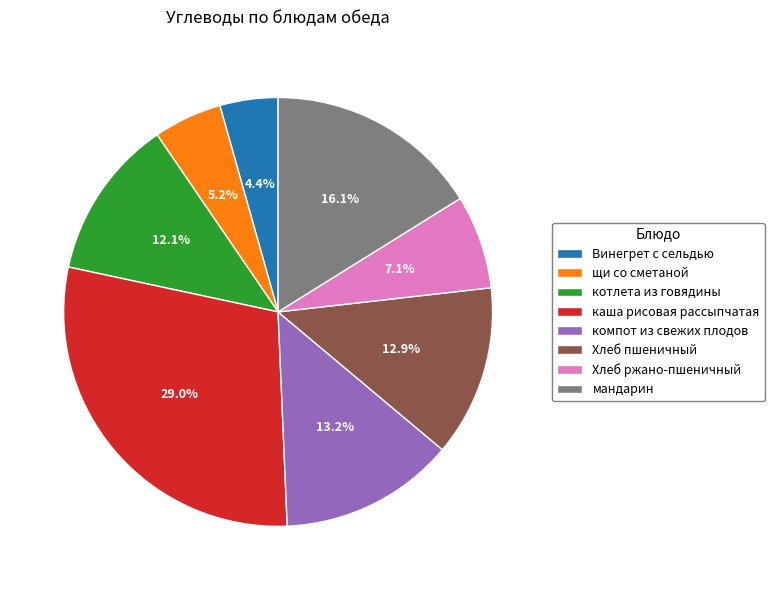

Does any single category account for the majority?

No